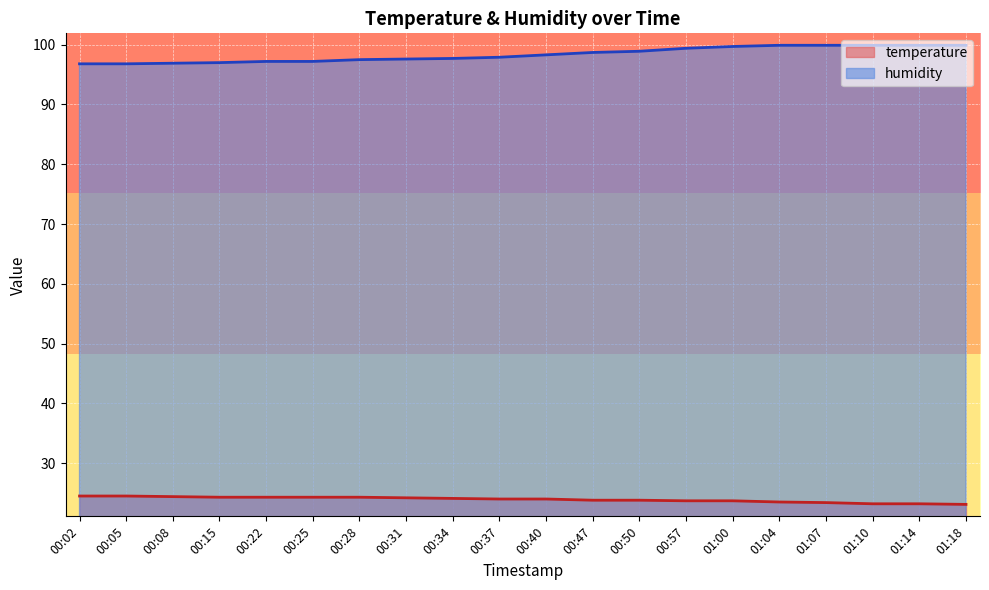

Rank the series by their average value, from lowest to highest.

temperature, humidity